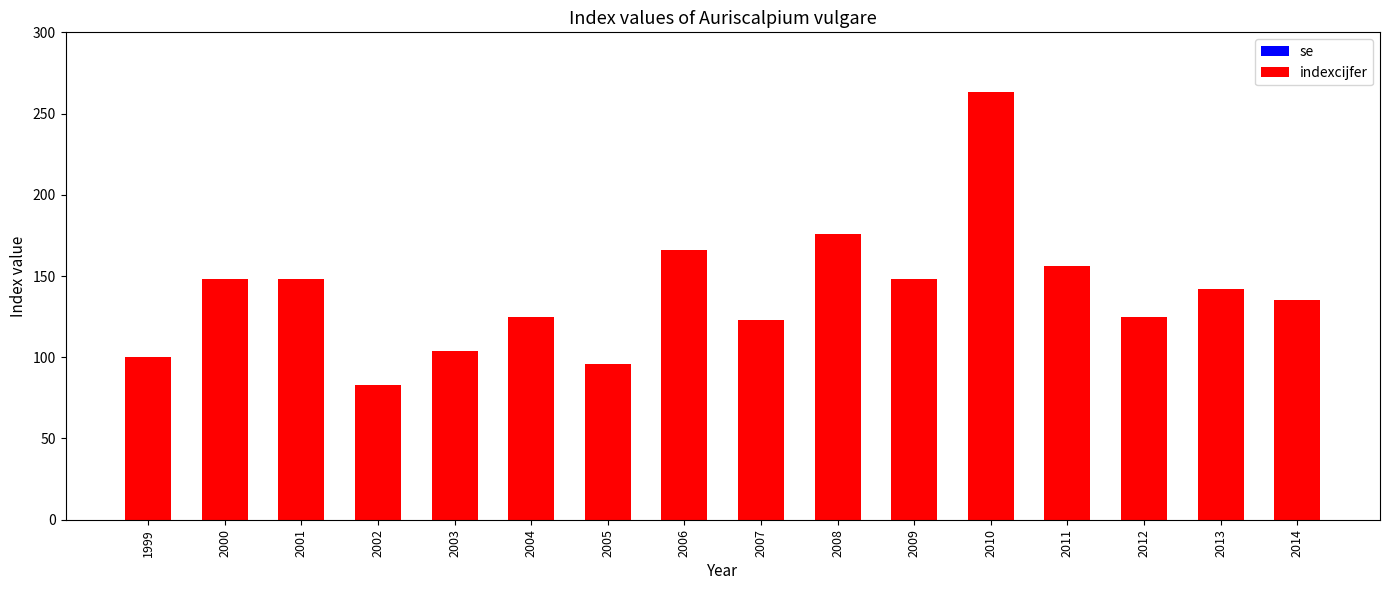

Which label corresponds to the largest value in the chart?

2010